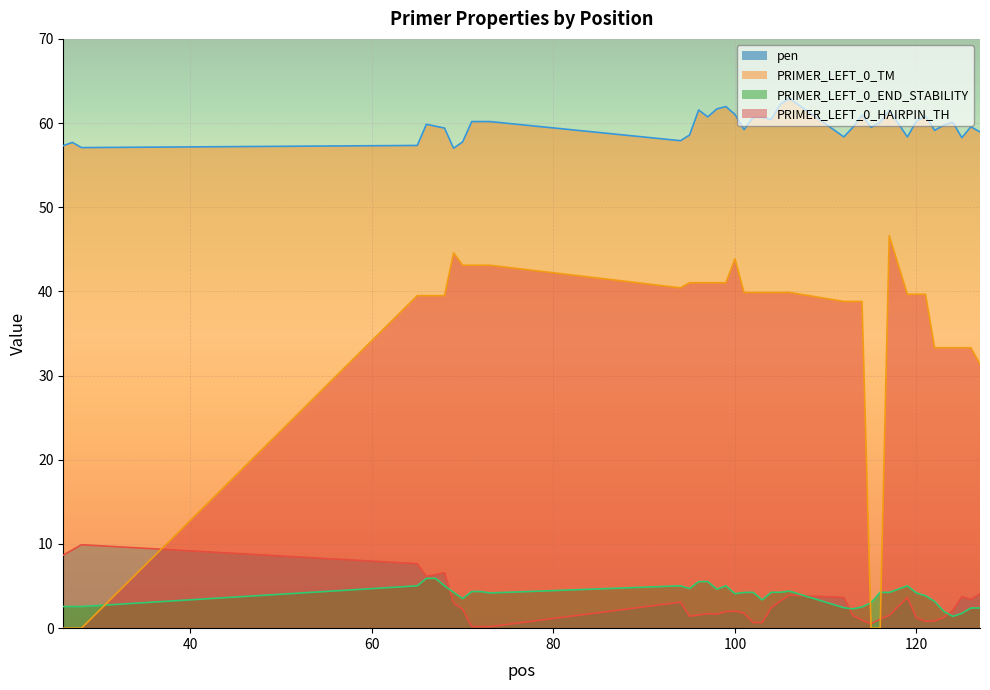

What is the value of the PRIMER_LEFT_0_TM point at the 13th from the left?

57.9